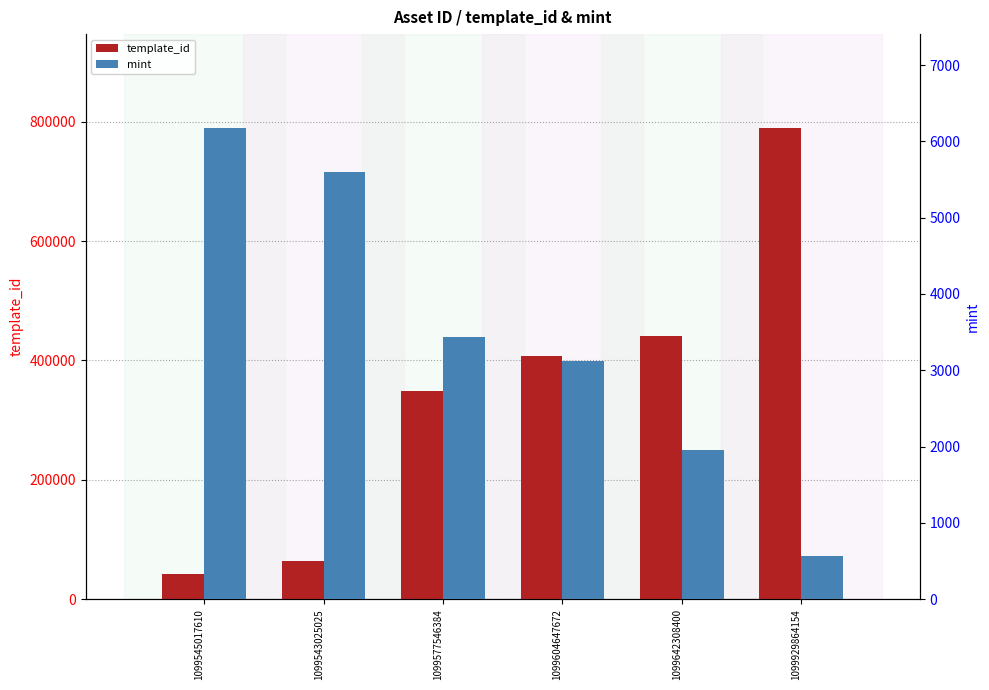

How many distinct data groups are displayed?

2